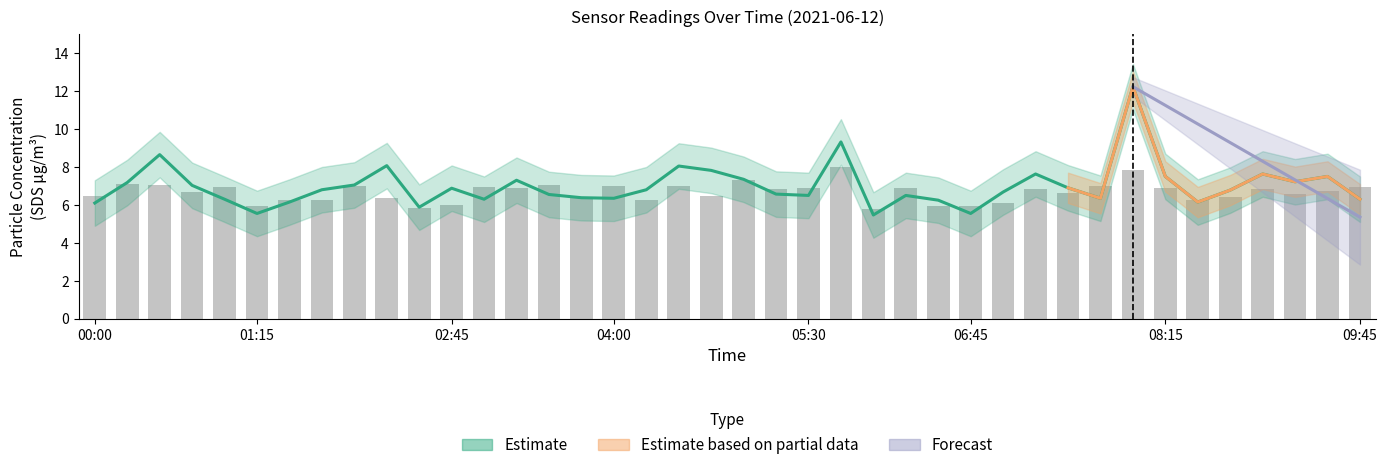

List the labels in order of SDS_P2 value, largest first.

05:45, 08:00, 05:00, 00:15, 00:30, 03:30, 02:00, 04:00, 04:30, 07:45, 01:00, 03:00, 09:45, 03:15, 05:30, 06:15, 08:15, 05:15, 07:15, 09:00, 09:30, 00:45, 07:30, 09:15, 00:00, 04:45, 08:45, 02:15, 03:45, 01:30, 01:45, 04:15, 08:30, 07:00, 02:45, 01:15, 06:30, 06:45, 02:30, 06:00